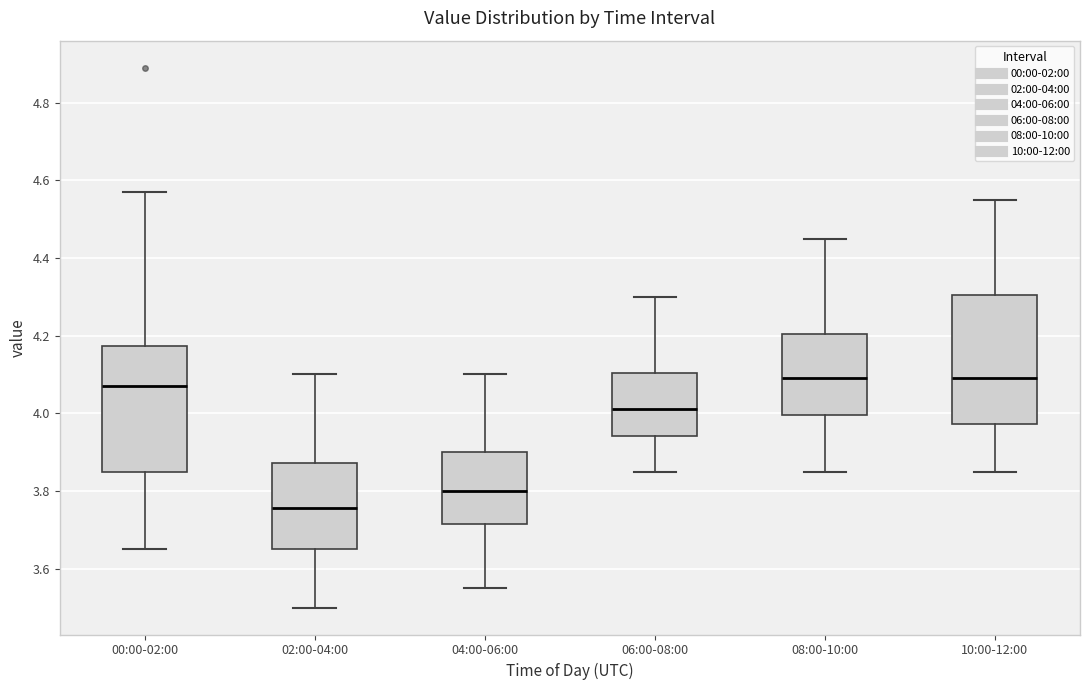

Which box has the lowest median line?

02:00-04:00